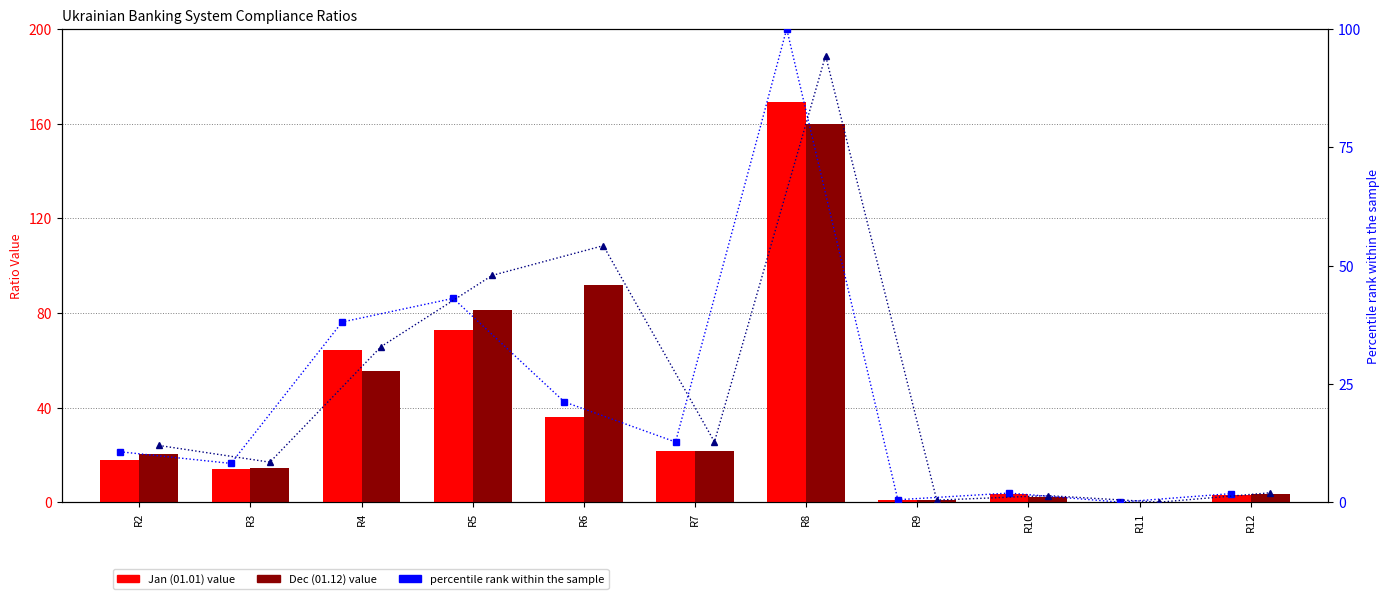

Rank the series at R3 from lowest to highest value.

percentile Jan, percentile Dec, Jan (01.01), Dec (01.12)